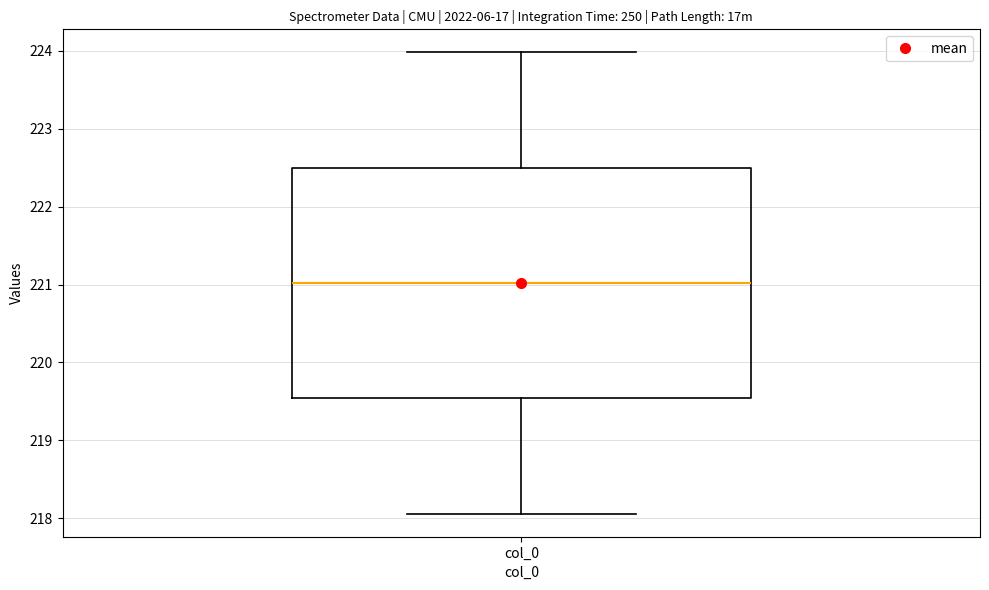

Transcribe this box plot: give where the median line is, the range the box spans, and where the two whiskers end, as read against the y-axis. The values are not printed on the chart, so give them approximately, as read against the axis.

median 221.0, box 219.5 to 222.5, whiskers 218.1 to 224.0